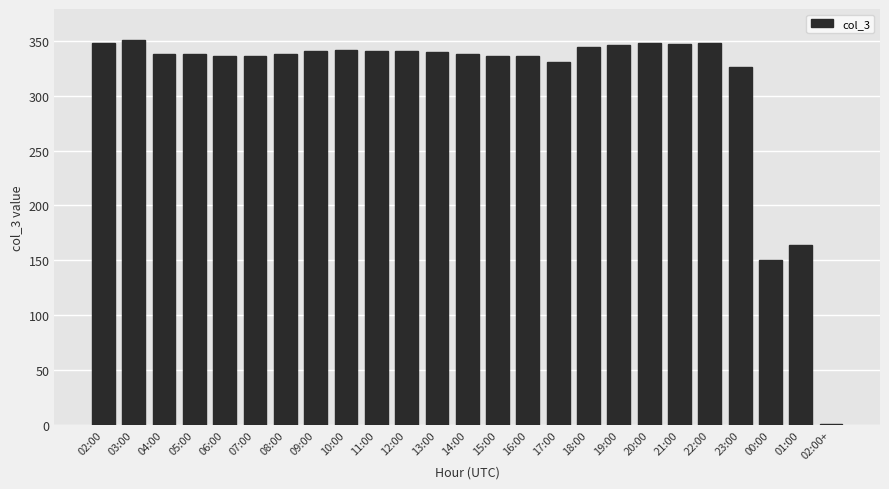

What is the greatest value displayed?

351